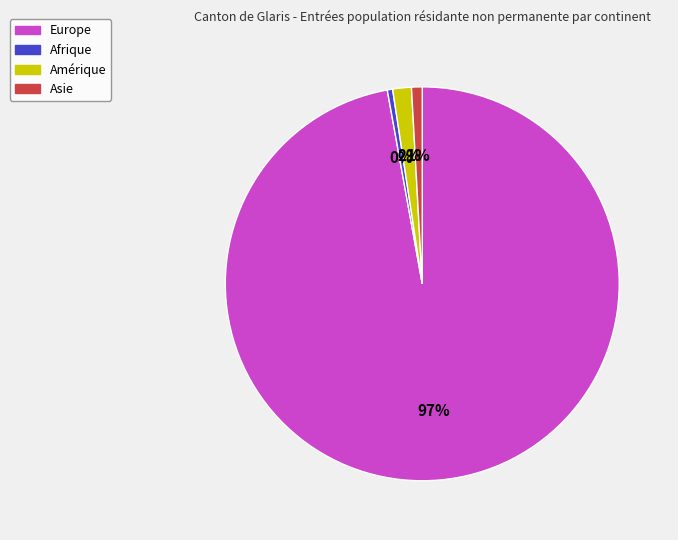

Combined, do Asie and Amérique account for over 50%?

No